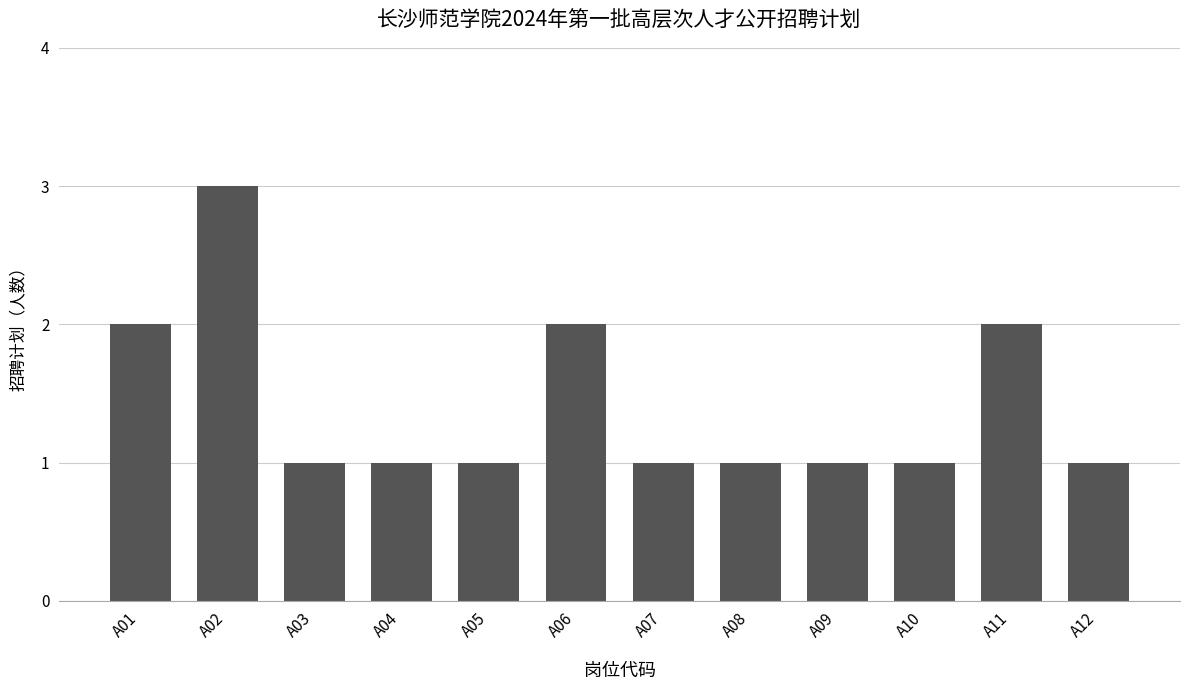

What is the value of the 1st bar from the left?

2